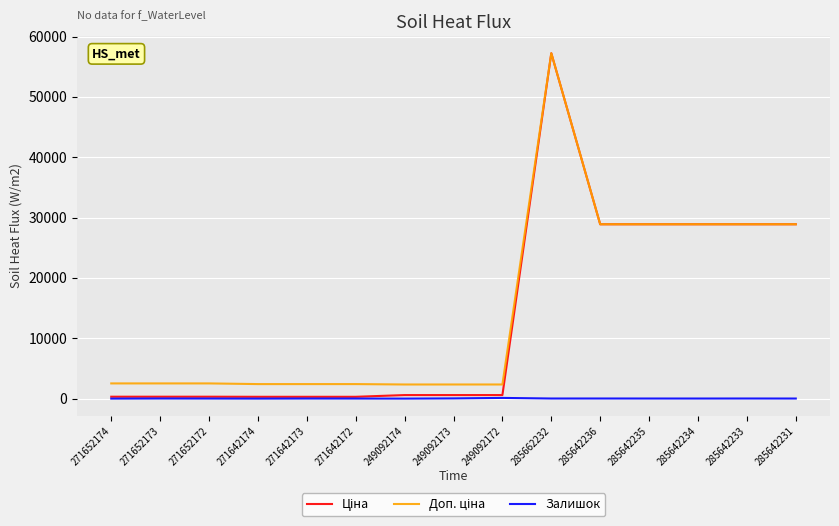

At which category is the sum across all series the highest?

285662232